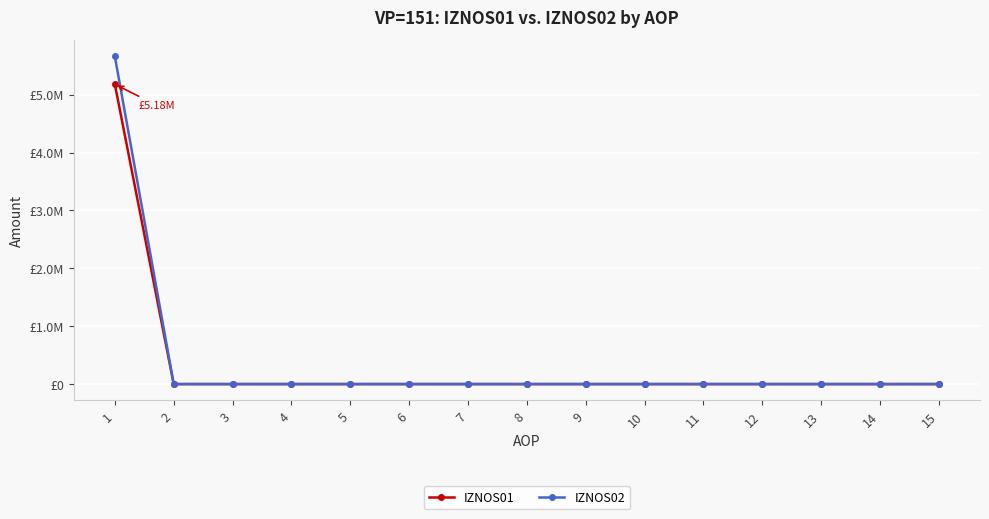

What are all the series names shown in the legend?

IZNOS01, IZNOS02